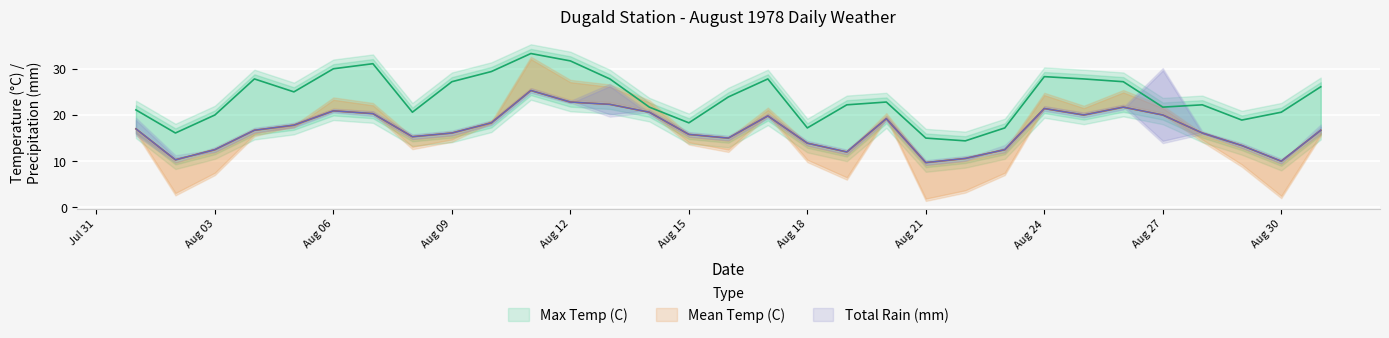

At which category is the sum across all series the highest?

1978-08-11